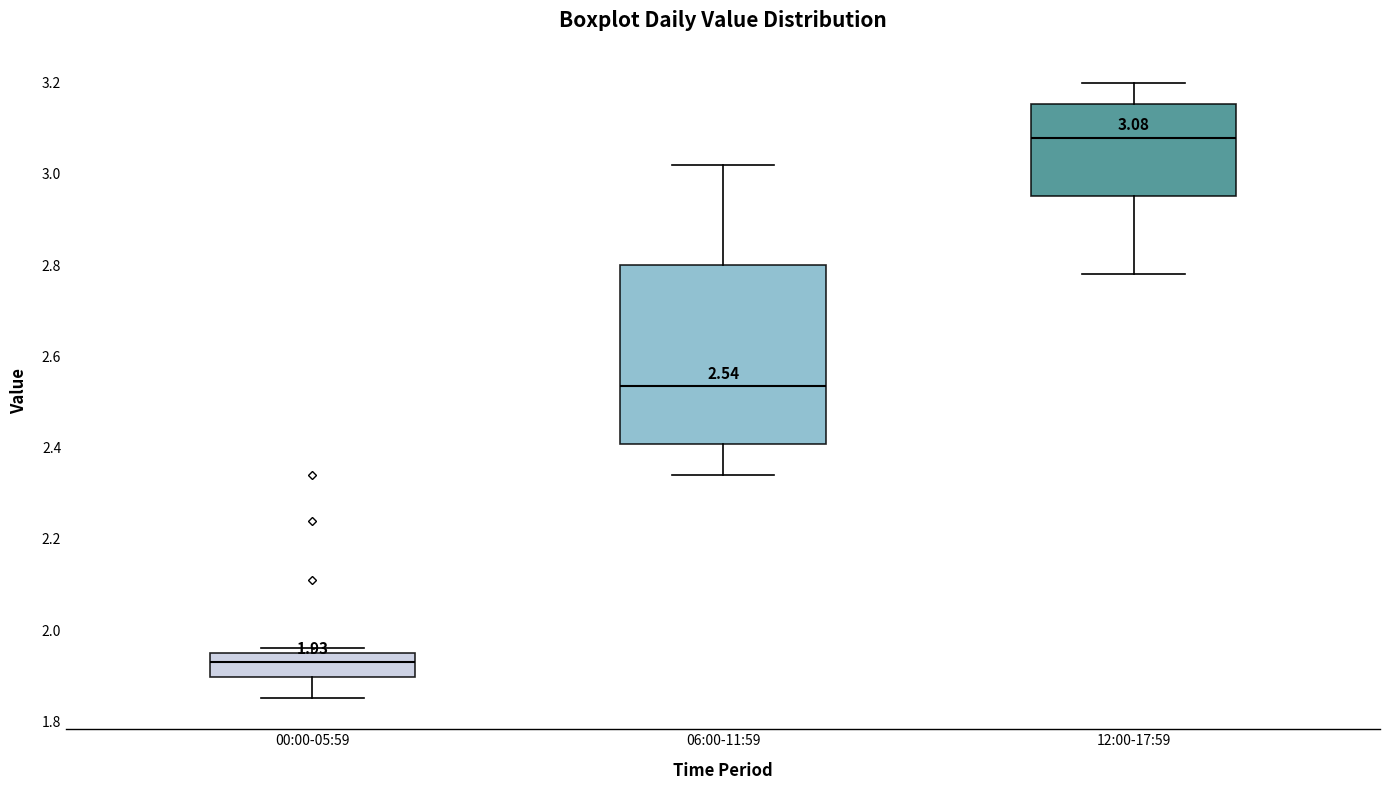

Which box has the highest median line?

12:00-17:59